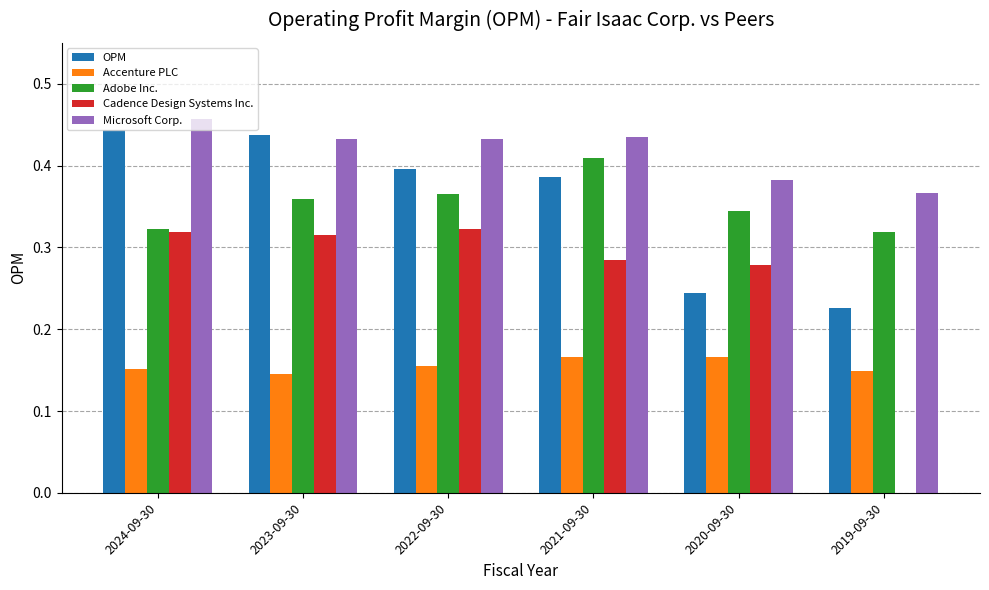

How many groups of bars are there?

6